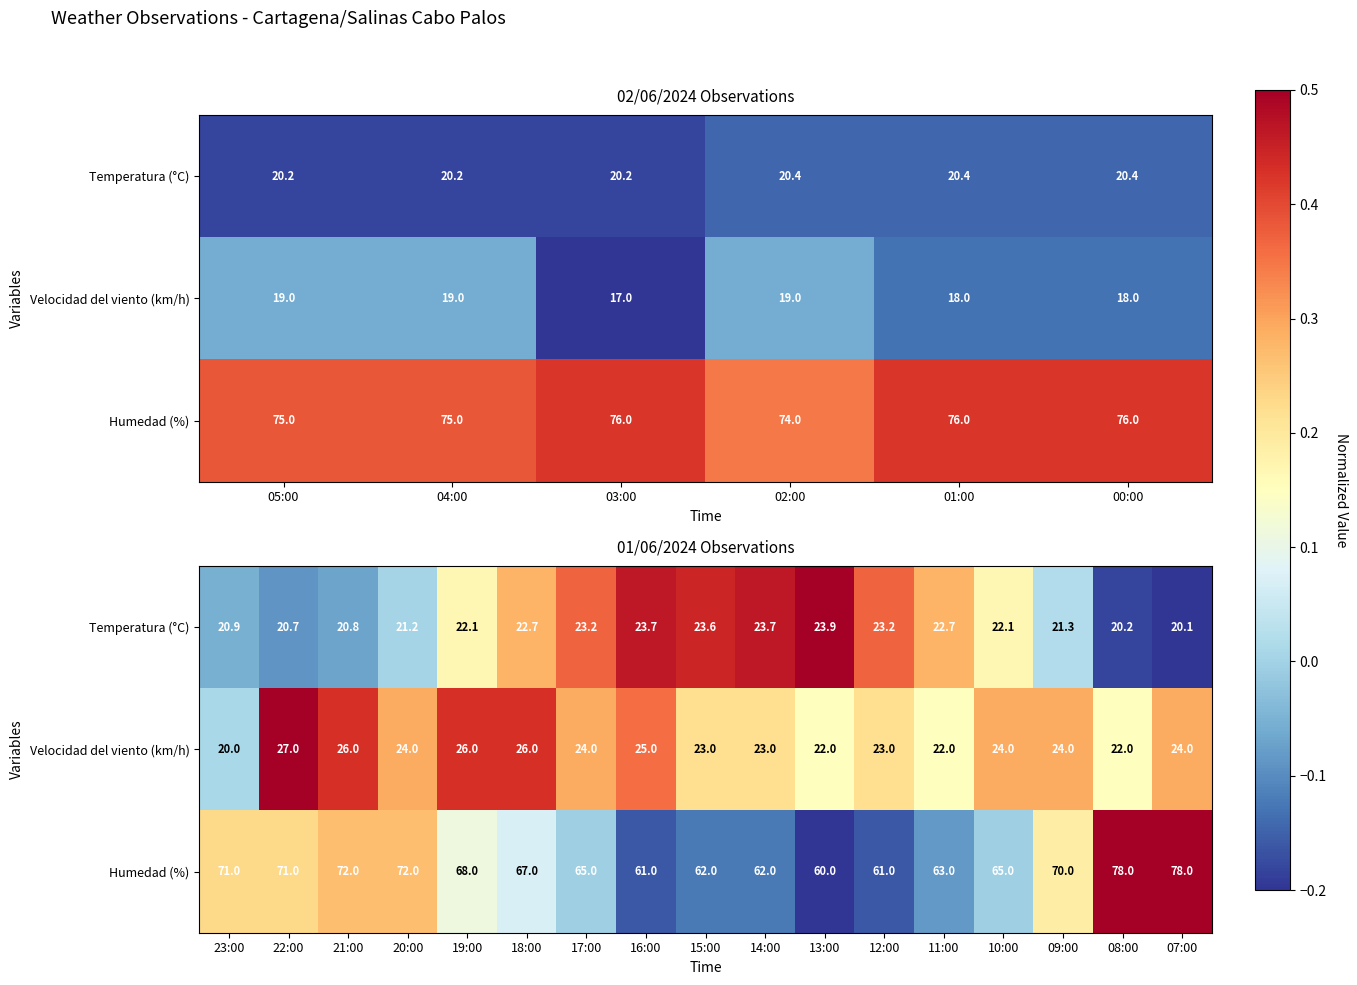

How many values in Temperatura (°C) are below zero?

5